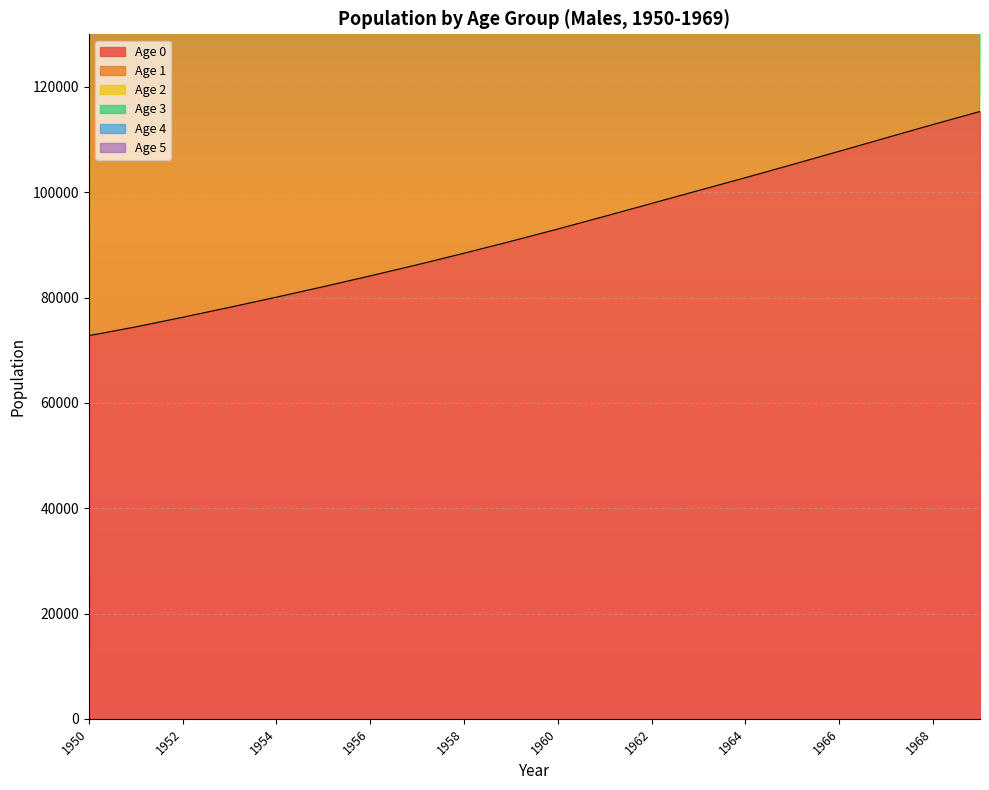

Reading right to left, extract all data points from this chart.

0: 1969=115338	1968=112866	1967=110333	1966=107787	1965=105263	1964=102773	1963=100330	1962=97884	1961=95429	1960=93024	1959=90685	1958=88418	1957=86229	1956=84117	1955=82067	1954=80076	1953=78140	1952=76257	1951=74429	1950=72768
1: 1969=223429	1968=218433	1967=213369	1966=208316	1965=203320	1964=198406	1963=193540	1962=188635	1961=183742	1960=178967	1959=174330	1958=169845	1957=165514	1956=161325	1955=157258	1954=153308	1953=149466	1952=145733	1951=142216	1950=137855
2: 1969=427746	1968=417702	1967=407653	1966=397698	1965=387850	1964=378055	1963=368285	1962=358530	1961=348905	1960=339553	1959=330493	1958=321728	1957=313245	1956=305025	1955=297039	1954=289282	1953=281846	1952=273717	1951=263133	1950=250756
3: 1969=524824	1968=512303	1967=499823	1966=487440	1965=475133	1964=462890	1963=450718	1962=438620	1961=426725	1960=415178	1959=403988	1958=393158	1957=382668	1956=372498	1955=362618	1954=353123	1953=343003	1952=330527	1951=316367	1950=302310
4: 1969=618891	1968=603937	1967=589028	1966=574185	1965=559429	1964=544783	1963=530268	1962=515894	1961=501795	1960=488108	1959=474843	1958=461996	1957=449547	1956=437475	1955=425847	1954=413669	1953=399221	1952=383184	1951=367340	1950=352086
5: 1969=327400	1968=319869	1967=312295	1966=304769	1965=297347	1964=290009	1963=282686	1962=275333	1961=268046	1960=260951	1959=254073	1958=247424	1957=240994	1956=234768	1955=228722	1954=222847	1953=217137	1952=211694	1951=205486	1950=196706